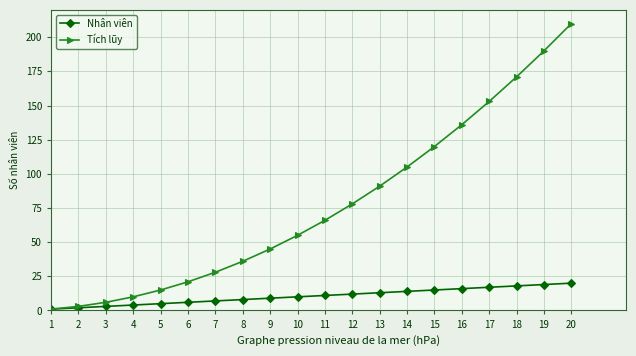

At which label does Tích lũy reach its minimum?

1